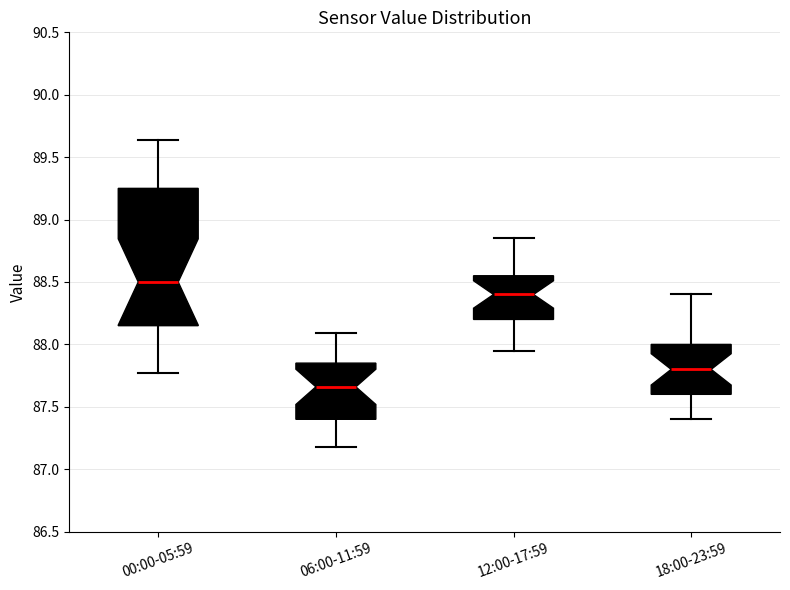

Comparing the boxes themselves (not the whiskers), which one is the tallest?

00:00-05:59